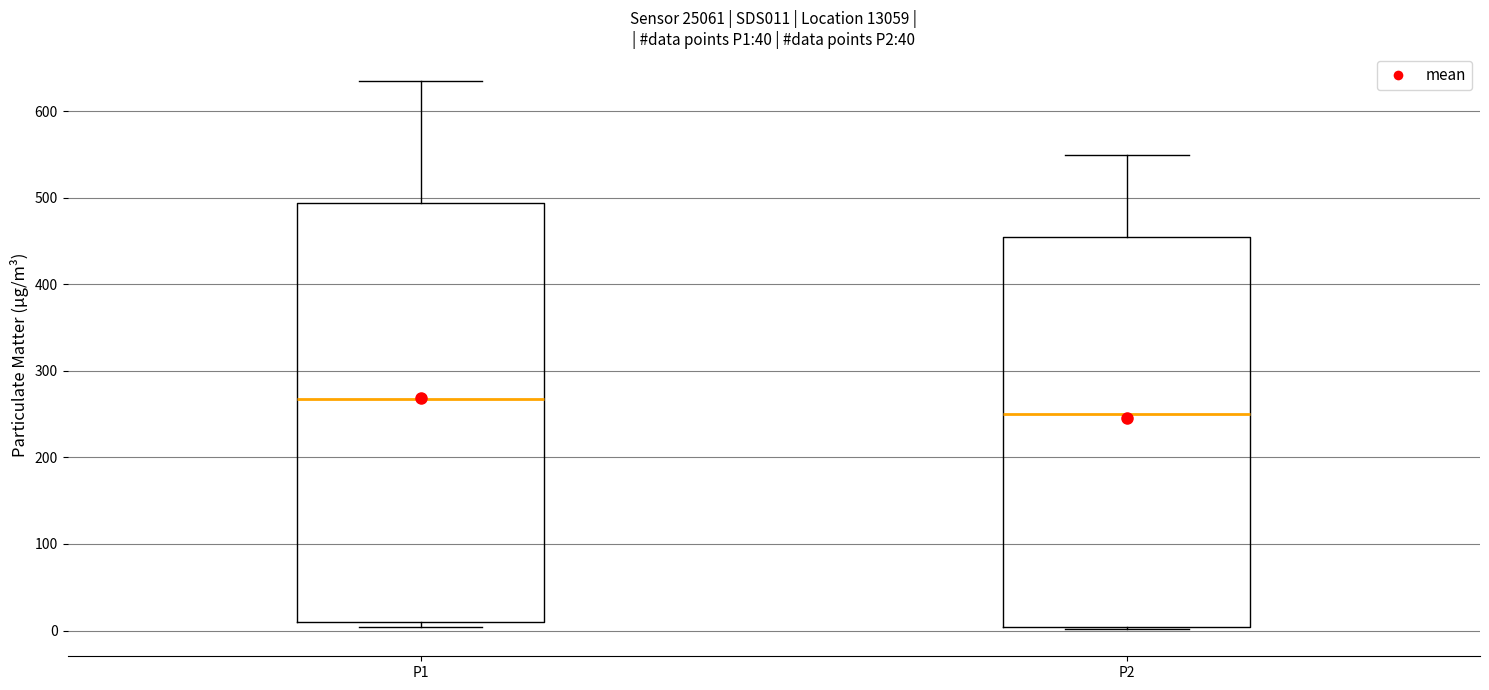

Where is the upper edge of the box for P2 on the y-axis? The values are not printed on the chart, so give them approximately, as read against the axis.

460